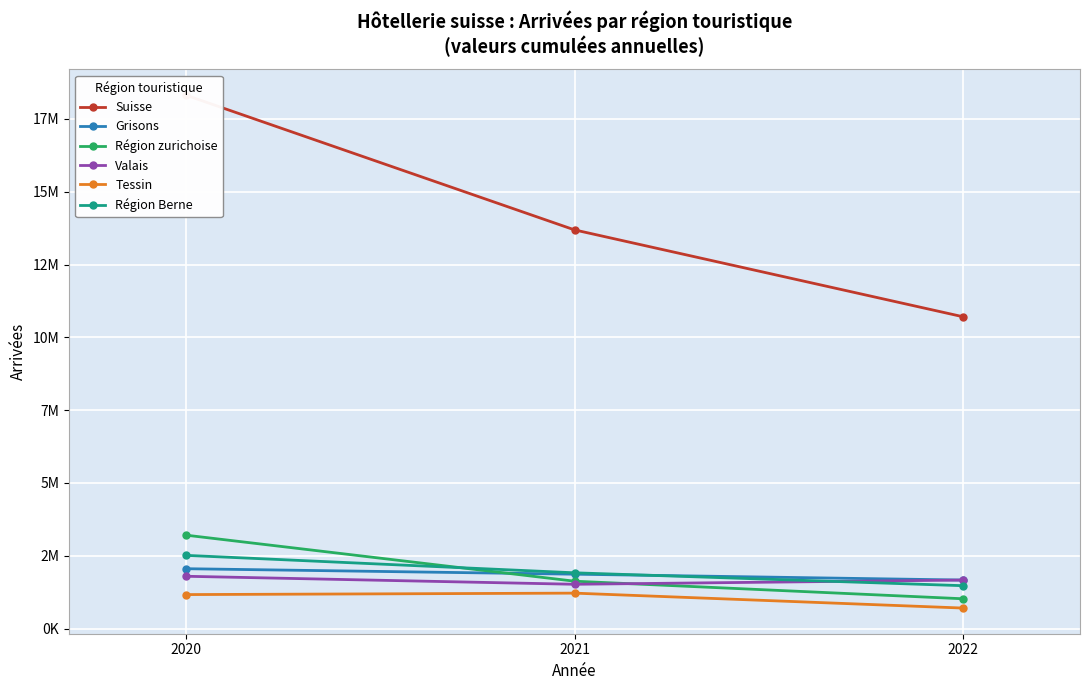

How many data points in Région zurichoise are less than 1625543?

1